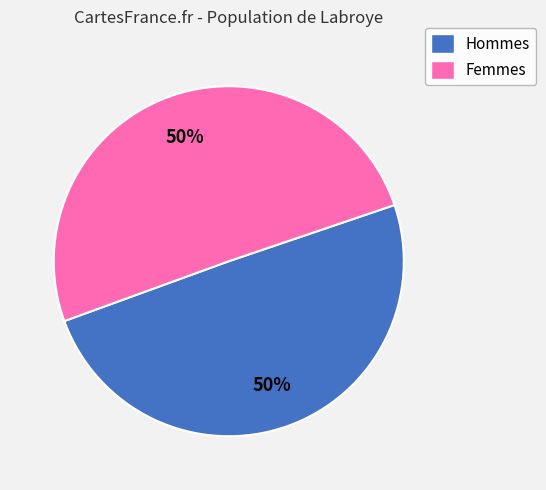

To the nearest percent, what is the average slice percentage?

50%